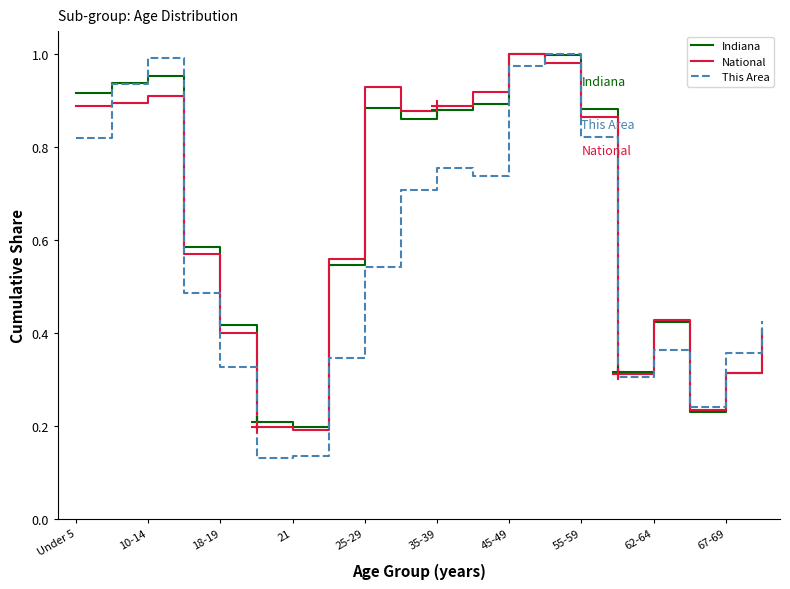

Which series has the widest spread of values?

This Area